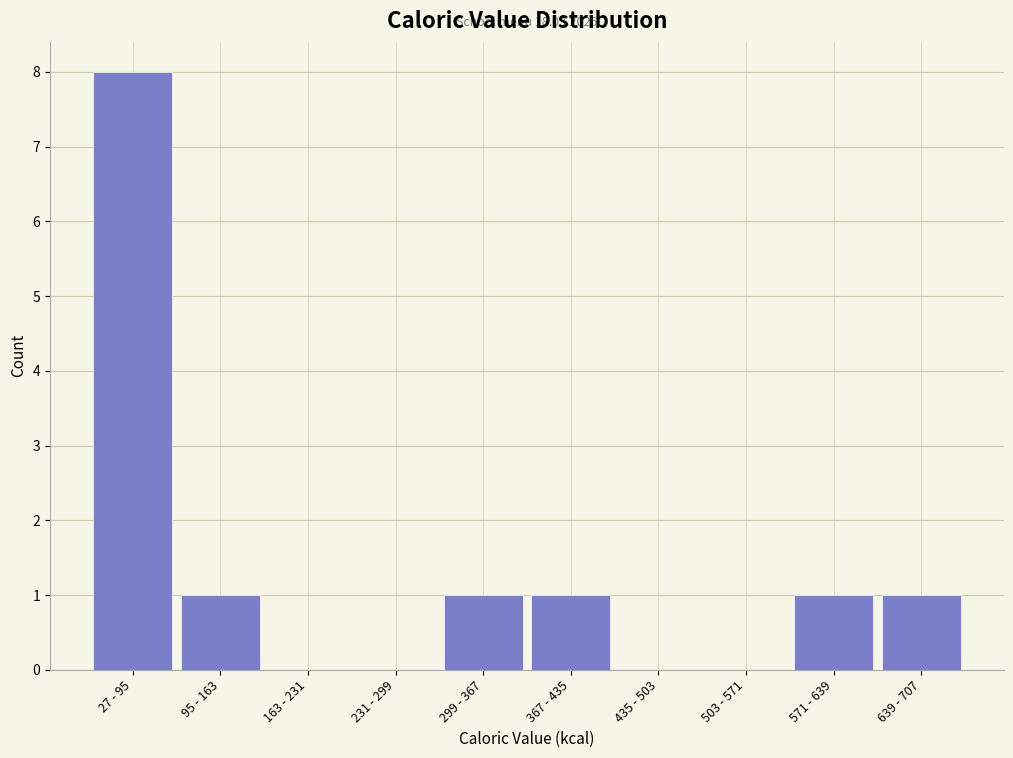

Reading left to right, list all the values displayed in this chart.

27 - 95=8	95 - 163=1	163 - 231=0	231 - 299=0	299 - 367=1	367 - 435=1	435 - 503=0	503 - 571=0	571 - 639=1	639 - 707=1